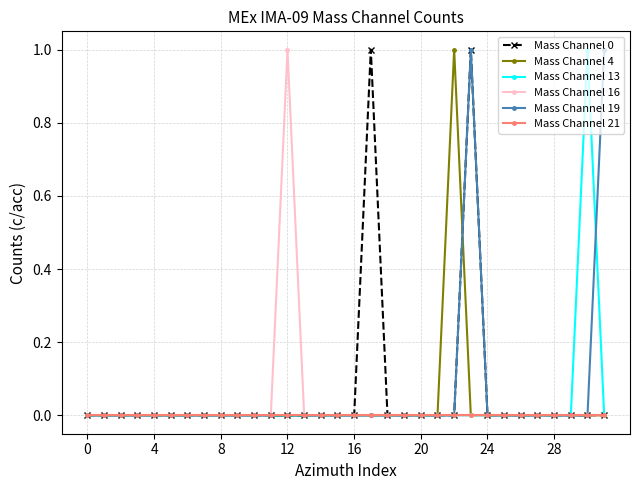

What is the value of the Mass Channel 16 point at the 13th from the left?

1